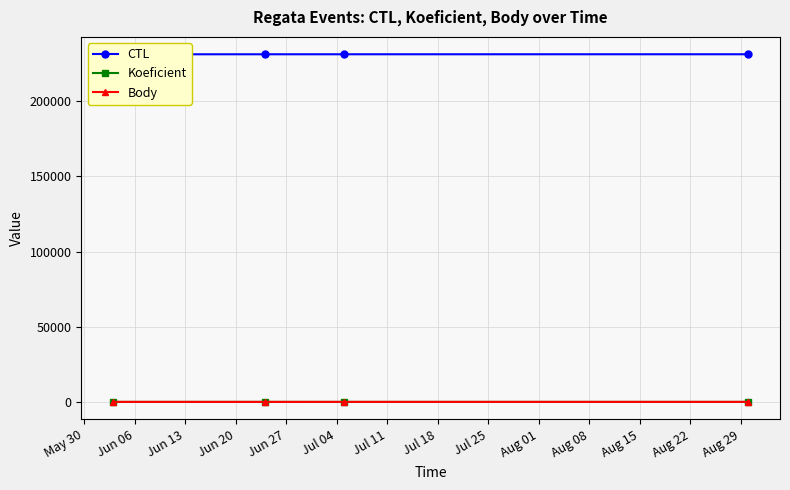

True or false: Body and CTL cross at least once.

False